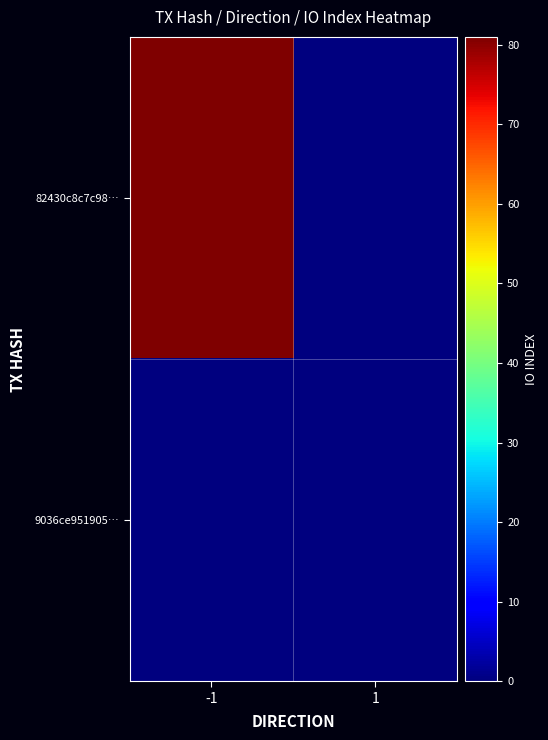

Reading left to right, extract all data points from this chart.

82430c8c7c98…: -1=81	1=0
9036ce951905…: -1=0	1=0